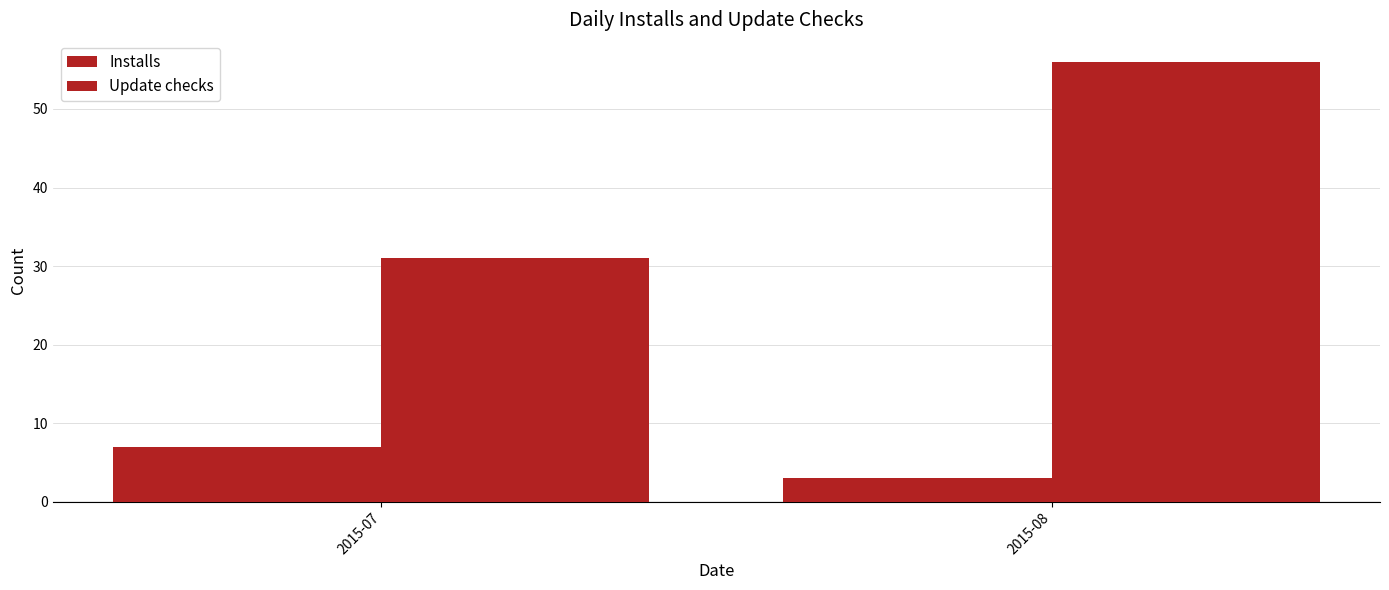

The Update checks series shows 10 at 2015-07. True or false?

False